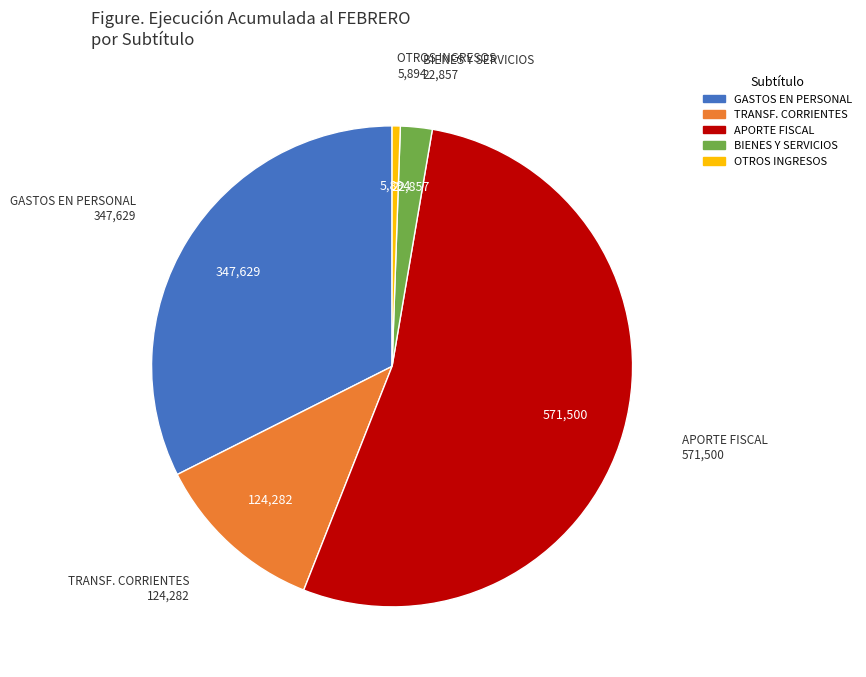

Is there any slice that represents more than half of the pie?

Yes